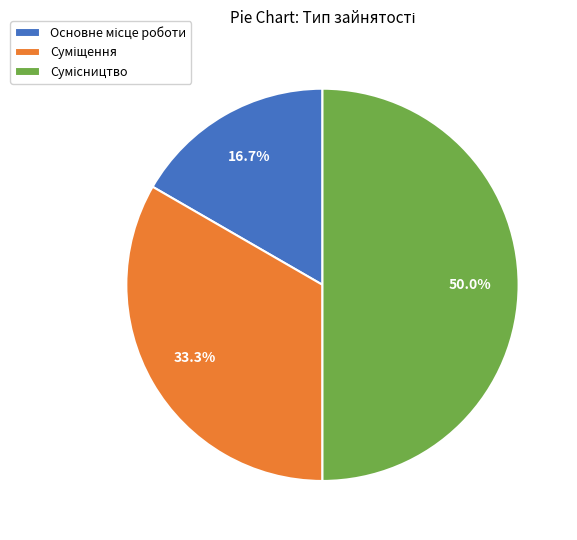

How many slices are in this pie chart?

3